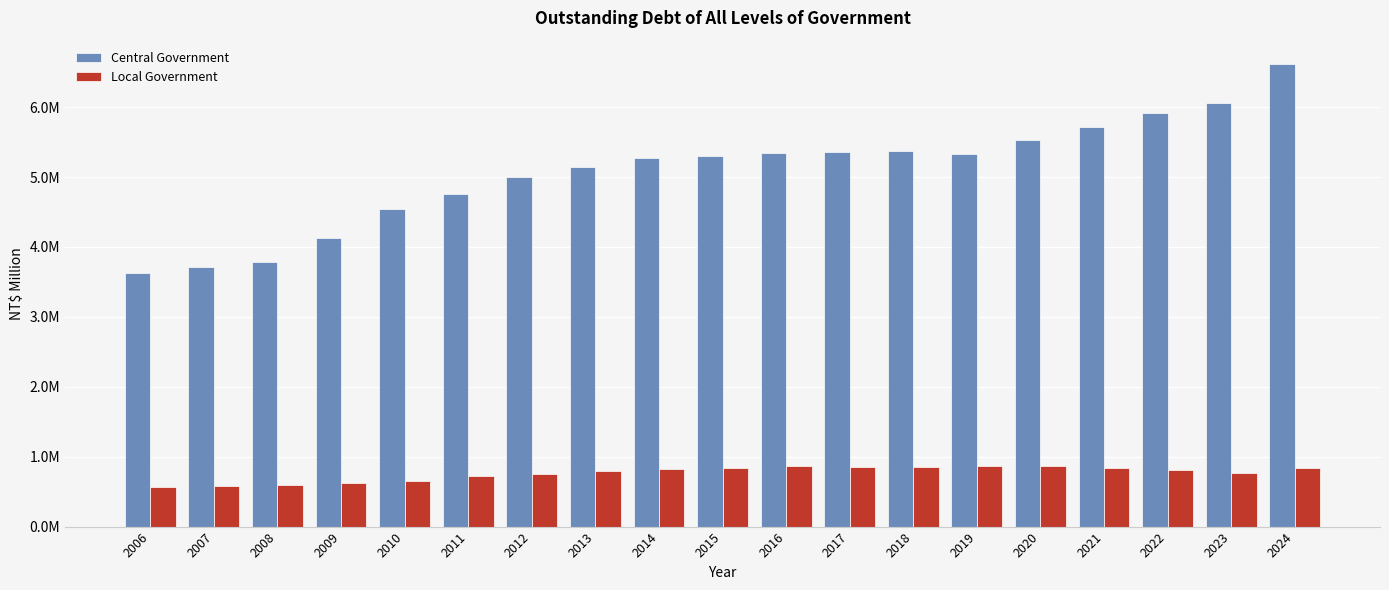

List the labels in order of Local Government value, largest first.

2016, 2020, 2019, 2018, 2017, 2021, 2015, 2024, 2014, 2022, 2013, 2023, 2012, 2011, 2010, 2009, 2008, 2007, 2006